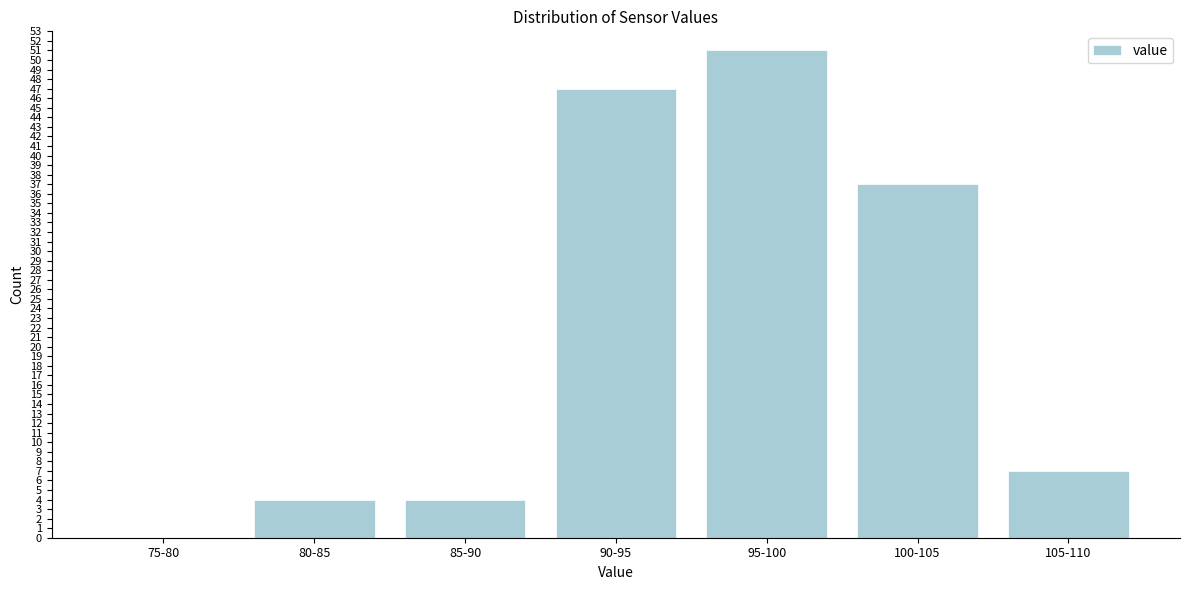

Reading right to left, extract all data points from this chart.

105-110=7	100-105=37	95-100=51	90-95=47	85-90=4	80-85=4	75-80=0